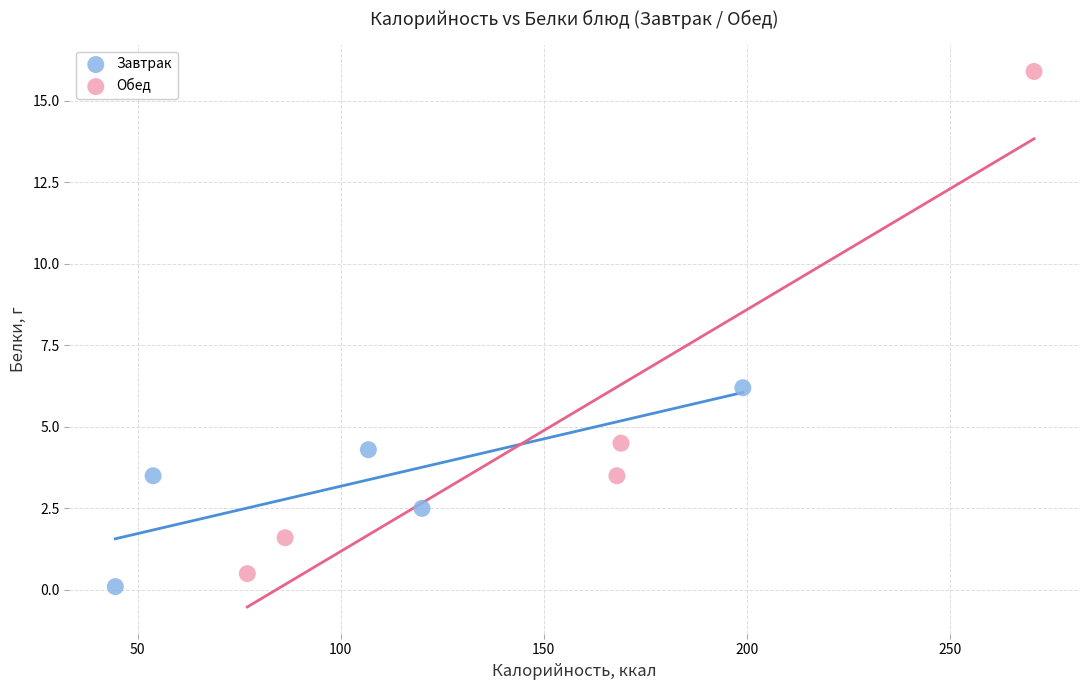

What are all the series names shown in the legend?

Завтрак, Обед